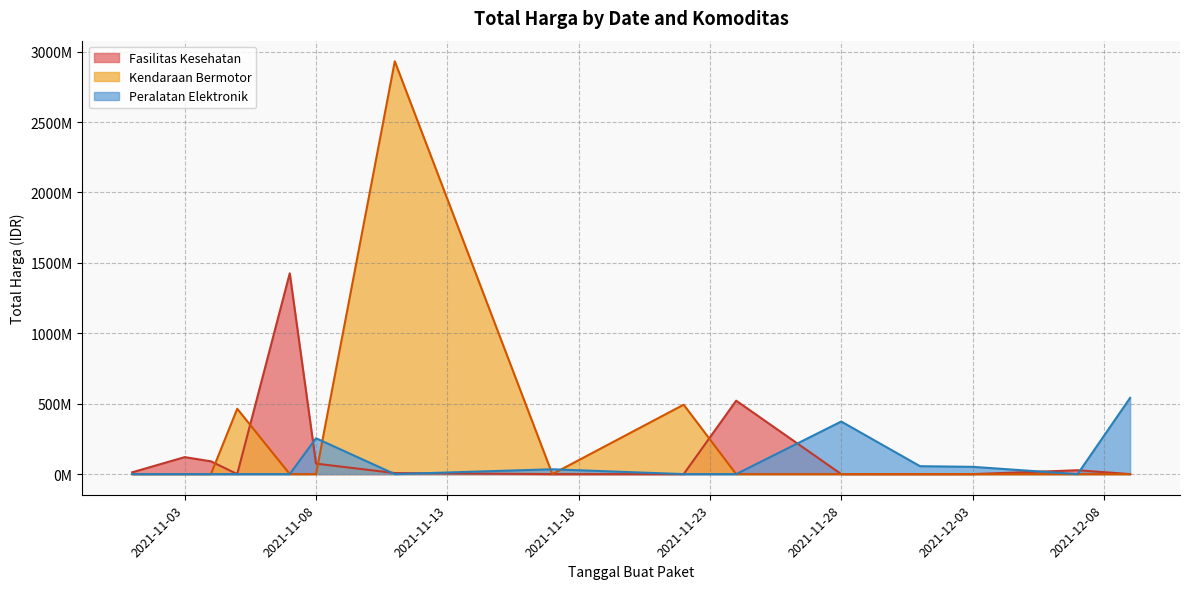

List the series in order of their overall mean, lowest first.

Peralatan Elektronik, Fasilitas Kesehatan, Kendaraan Bermotor